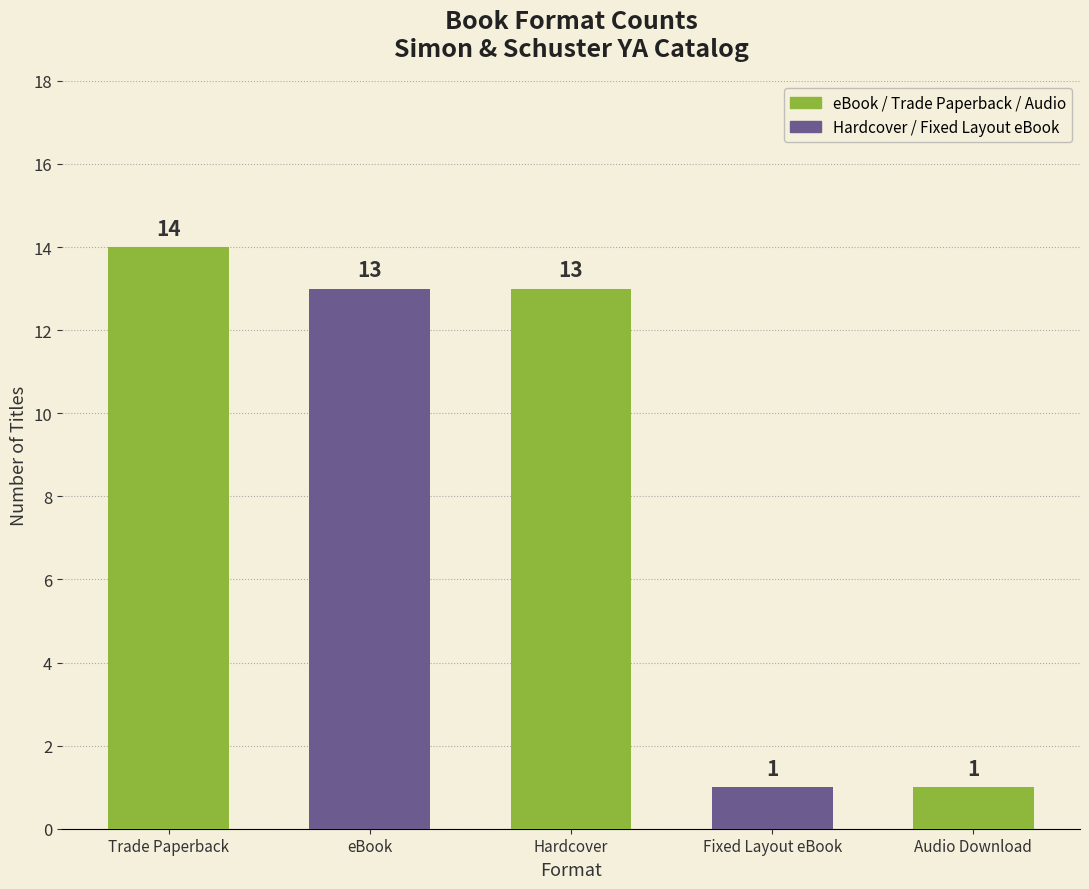

How many distinct data groups are displayed?

1